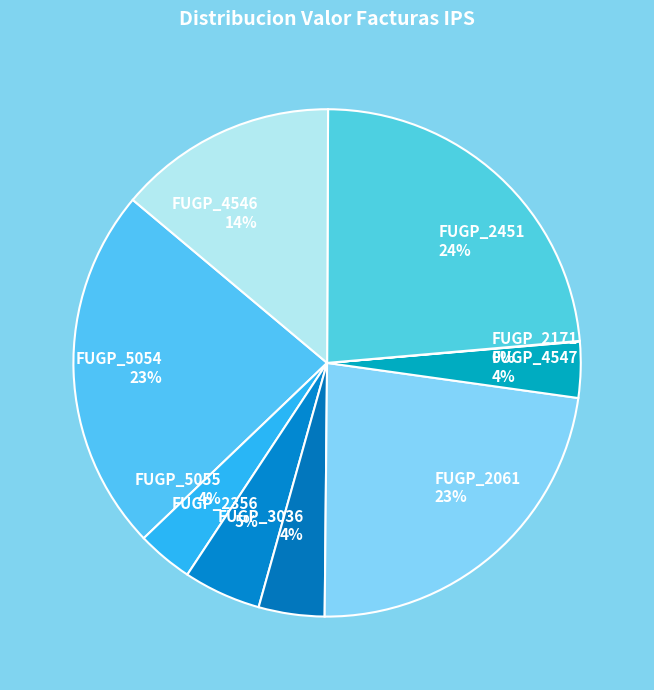

What percentage is the FUGP_2451 slice, to the nearest percent?

24%